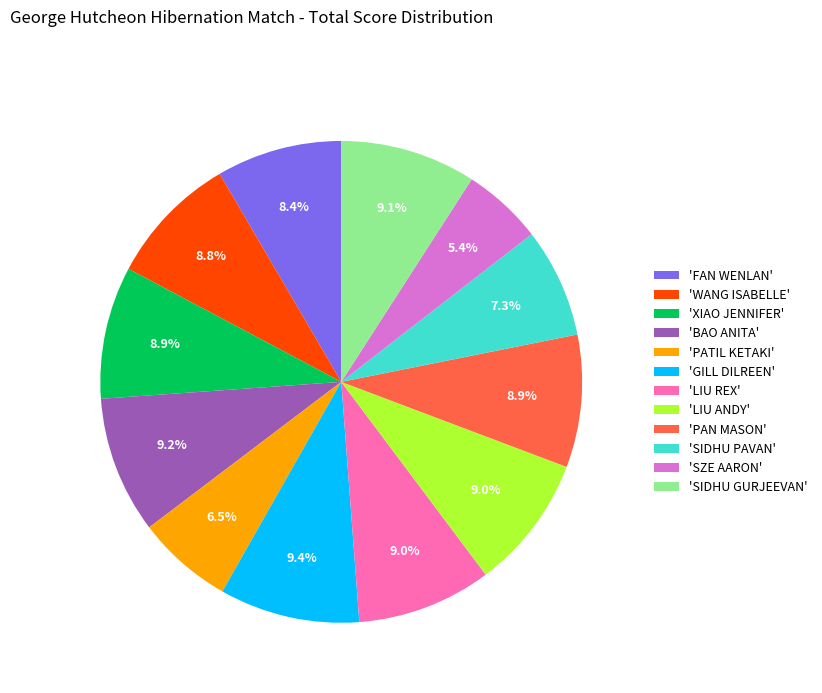

Does 'SIDHU GURJEEVAN' represent more than half of the total?

No